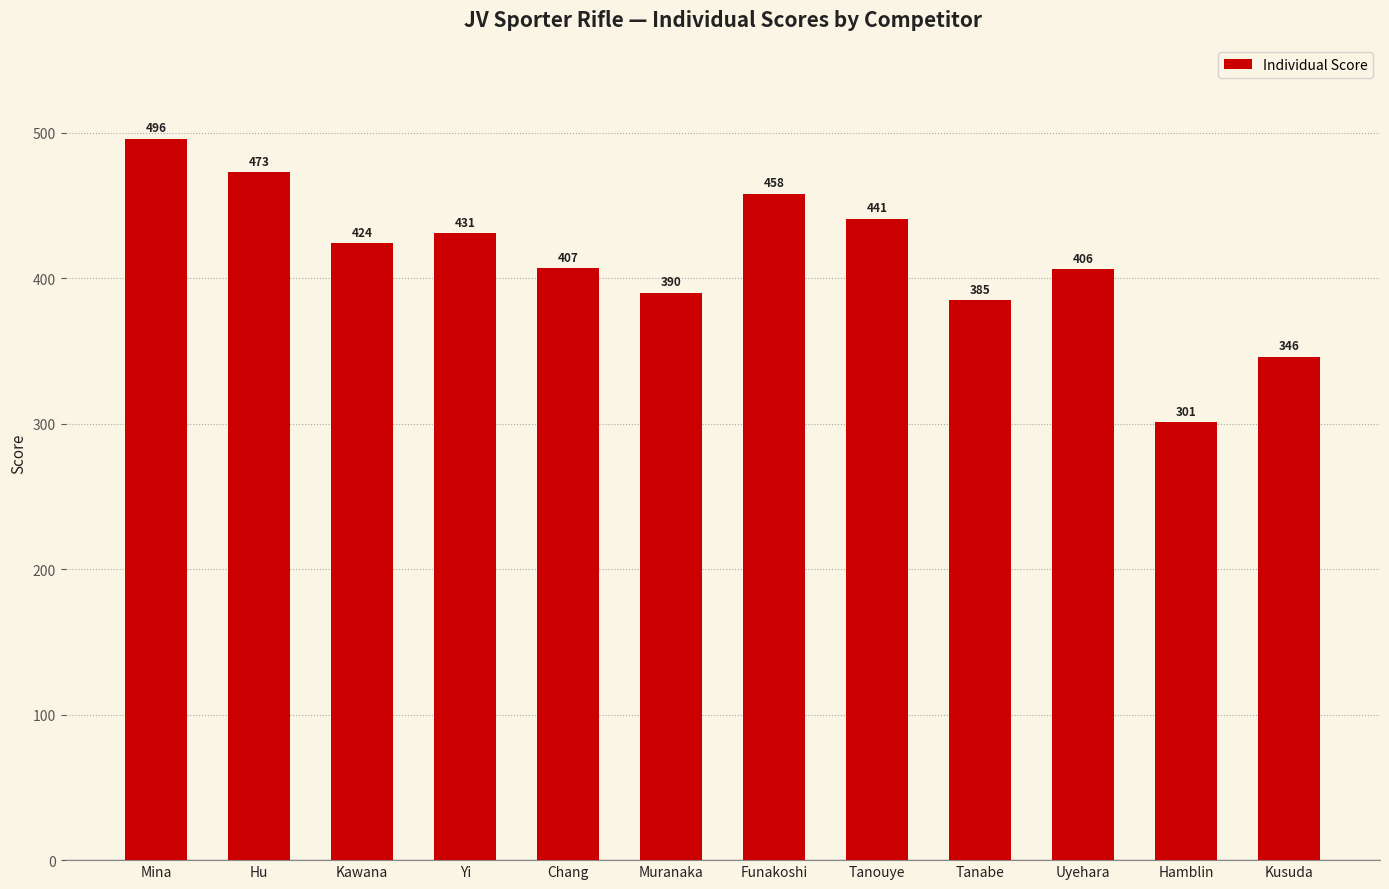

Is it true that the value at Hu is 845?

False